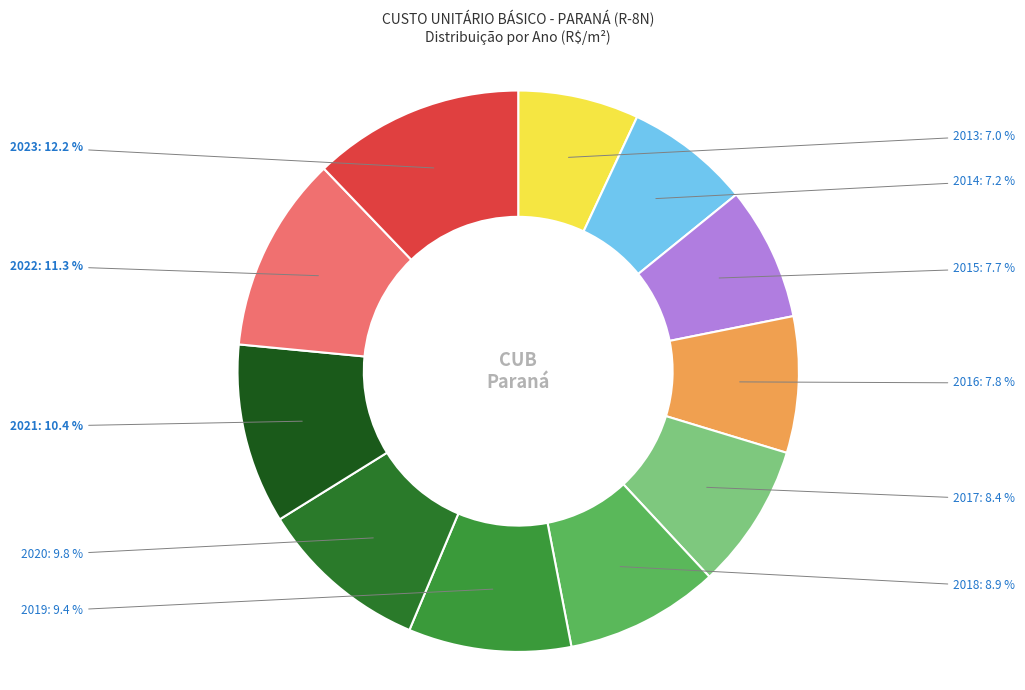

Which category has the biggest portion of the pie?

2023